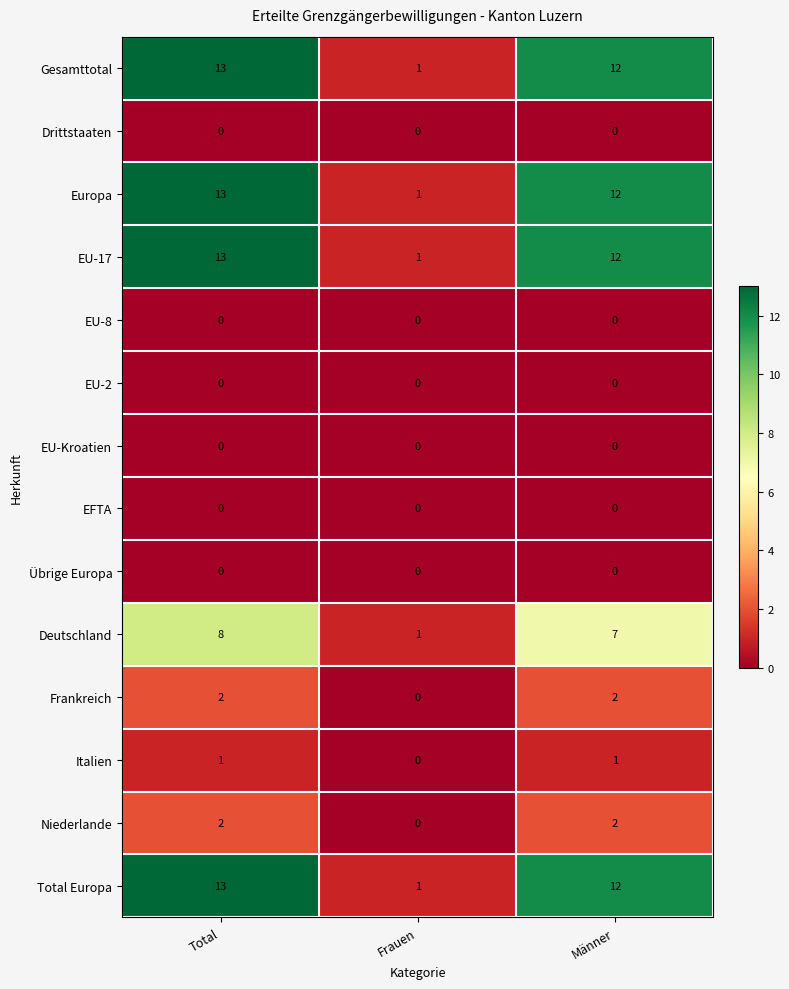

Is the value of Europa at Total greater than the value of Übrige Europa at Total?

Yes